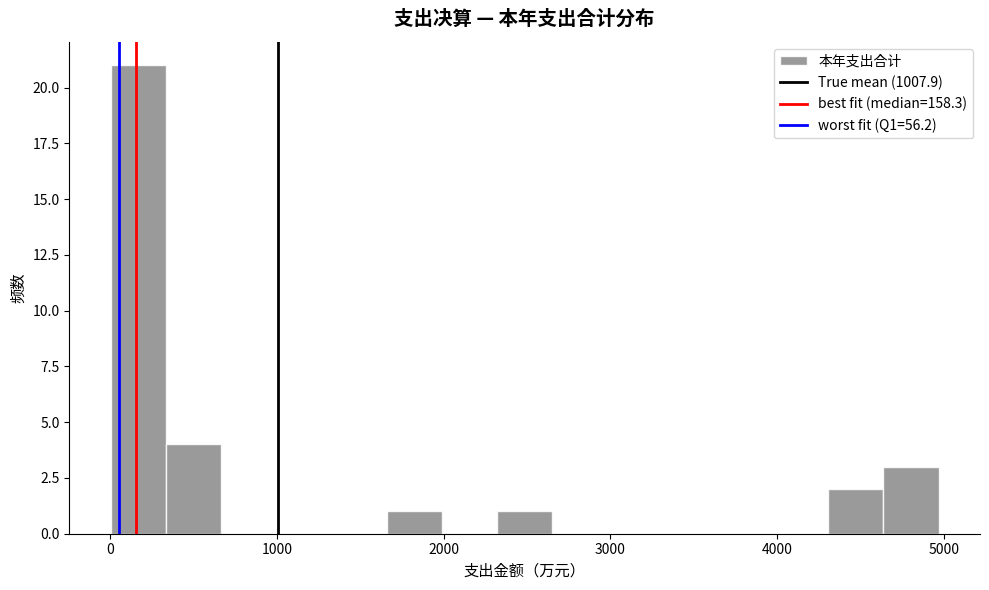

Around what value on the x-axis is the tallest bar? Give the approximate position of its centre, as read against the axis.

200